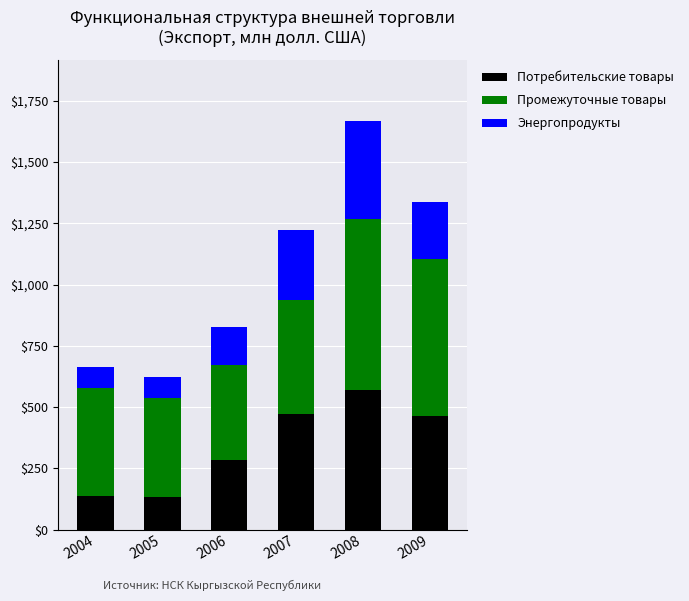

What is the highest value of the Потребительские товары series?

571.4